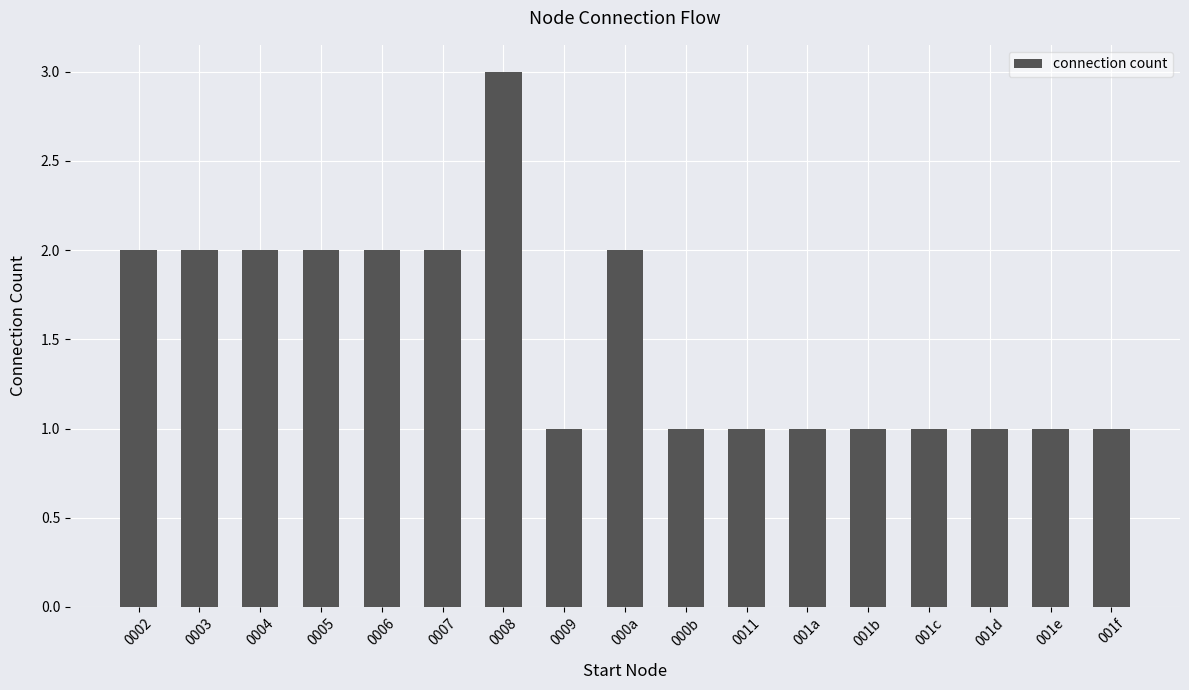

Which has a higher value, 0003 or 0011?

0003